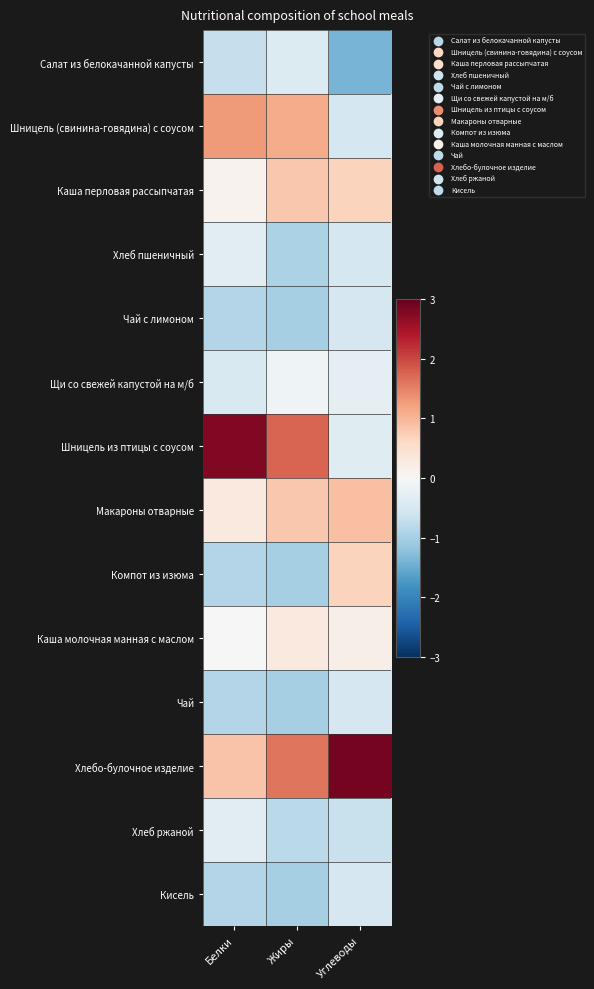

Reading right to left, list all the values displayed in this chart.

Салат из белокачанной капусты: Углеводы=-1.4	Жиры=-0.4	Белки=-0.7
Шницель (свинина-говядина) с соусом: Углеводы=-0.5	Жиры=1.1	Белки=1.3
Каша перловая рассыпчатая: Углеводы=0.7	Жиры=0.8	Белки=0.1
Хлеб пшеничный: Углеводы=-0.5	Жиры=-0.9	Белки=-0.3
Чай с лимоном: Углеводы=-0.5	Жиры=-1.0	Белки=-0.9
Щи со свежей капустой на м/б: Углеводы=-0.3	Жиры=-0.1	Белки=-0.5
Шницель из птицы с соусом: Углеводы=-0.4	Жиры=1.8	Белки=2.8
Макароны отварные: Углеводы=0.9	Жиры=0.8	Белки=0.3
Компот из изюма: Углеводы=0.7	Жиры=-1.0	Белки=-0.9
Каша молочная манная с маслом: Углеводы=0.2	Жиры=0.3	Белки=-0.0
Чай: Углеводы=-0.5	Жиры=-1.0	Белки=-0.9
Хлебо-булочное изделие: Углеводы=2.9	Жиры=1.6	Белки=0.8
Хлеб ржаной: Углеводы=-0.7	Жиры=-0.8	Белки=-0.3
Кисель: Углеводы=-0.5	Жиры=-1.0	Белки=-0.9